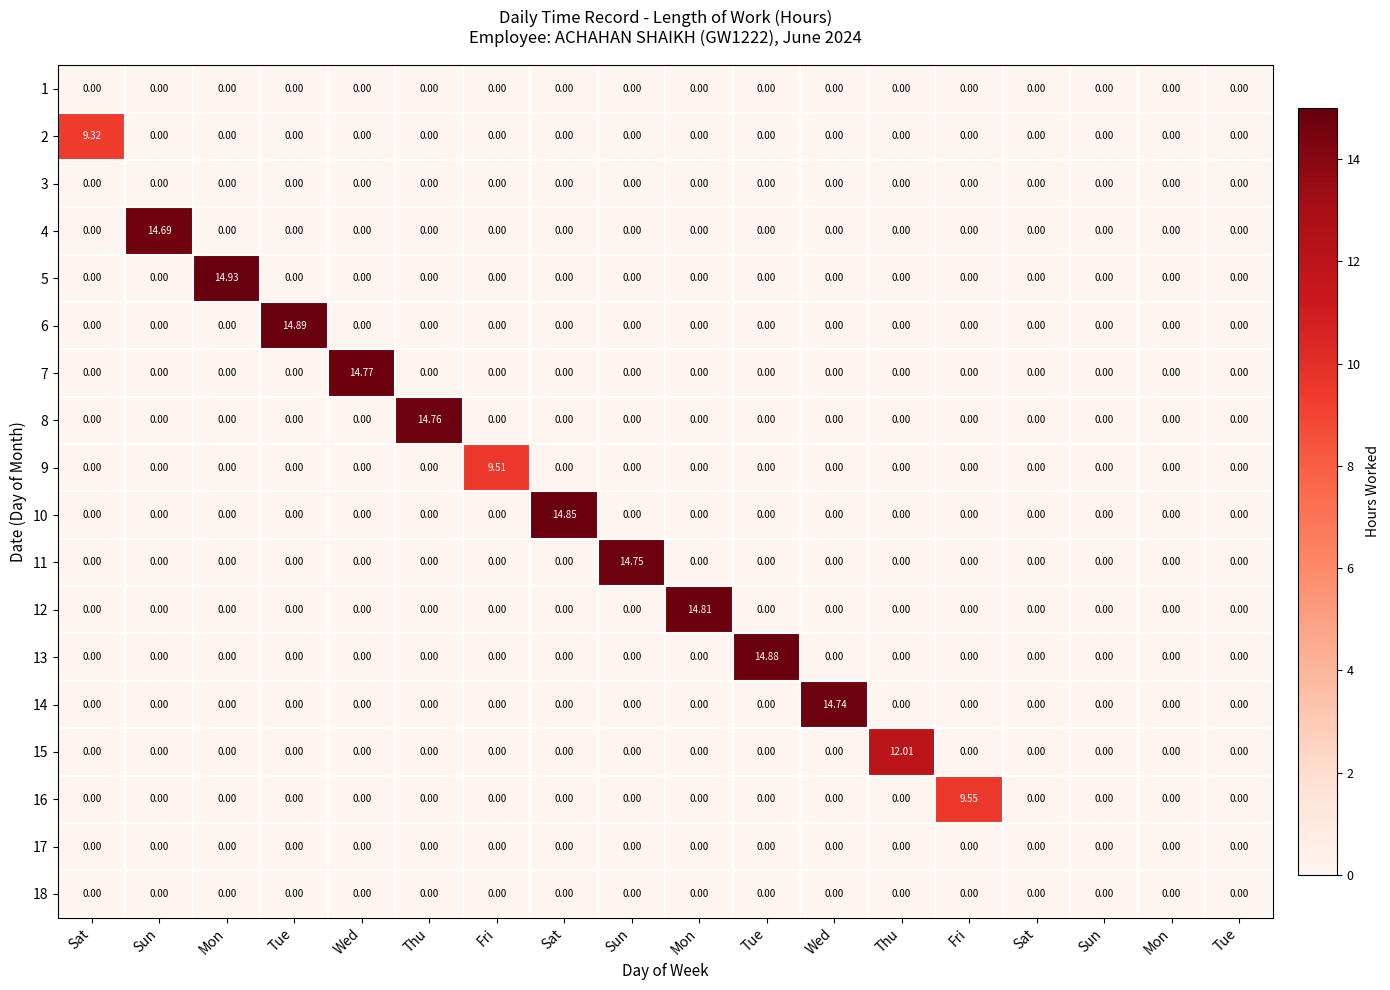

How many distinct data groups are displayed?

18